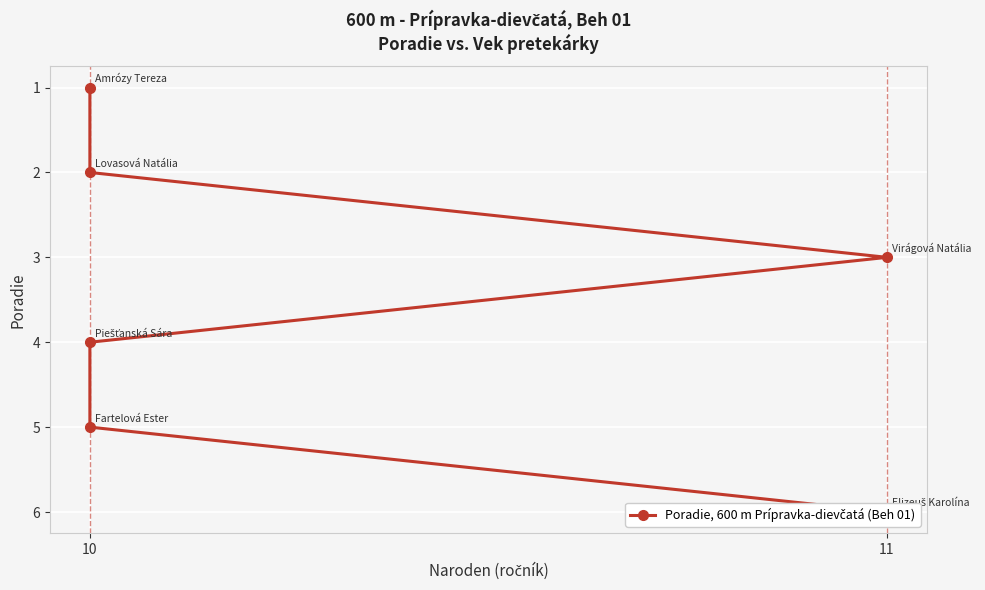

How many categories are shown in the chart?

6